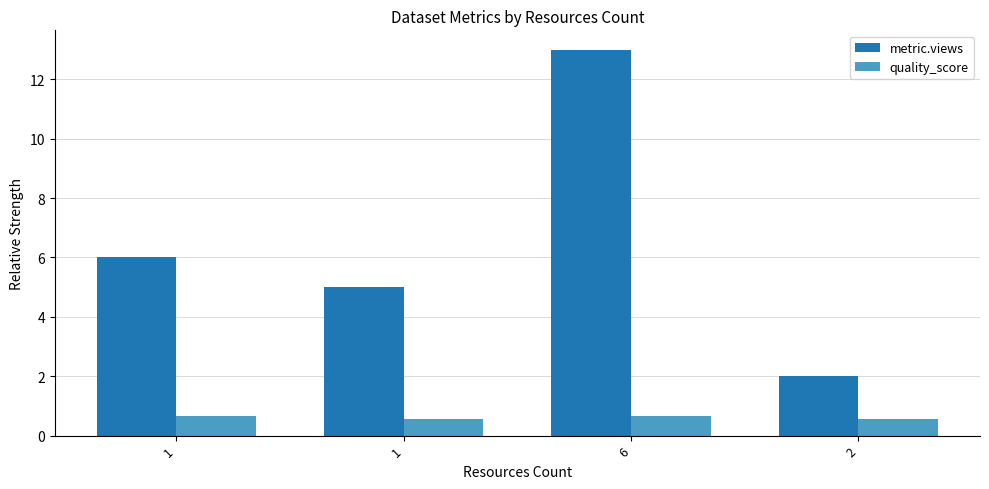

Reading right to left, transcribe all the data shown in this chart.

metric.views: 2.0	13.0	5.0	6.0
quality_score: 0.6	0.7	0.6	0.7